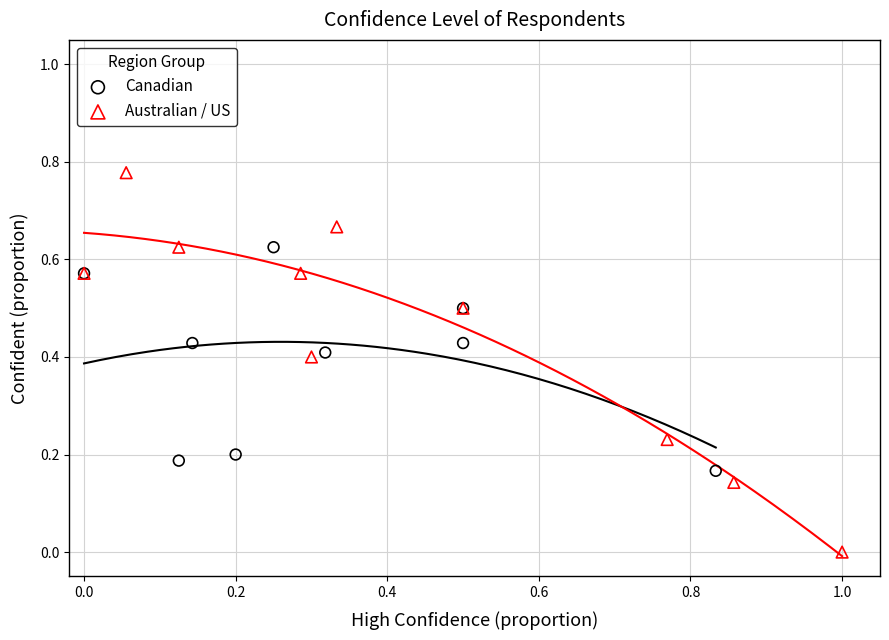

Which series contains the lowest Y value?

Australian / US